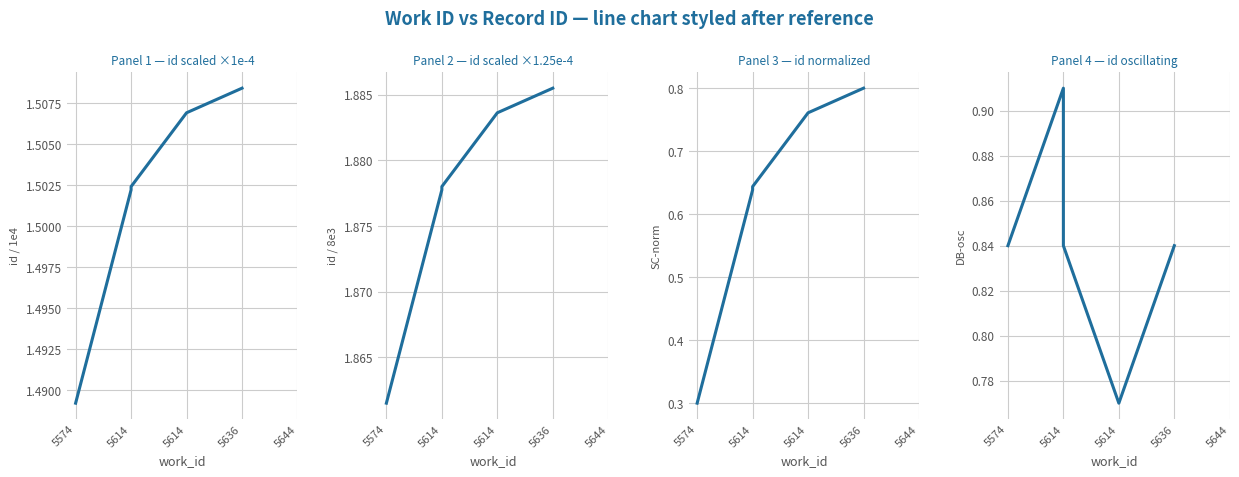

True or false: Panel 1 — id scaled ×1e-4 has more than 0 interior local peaks.

False